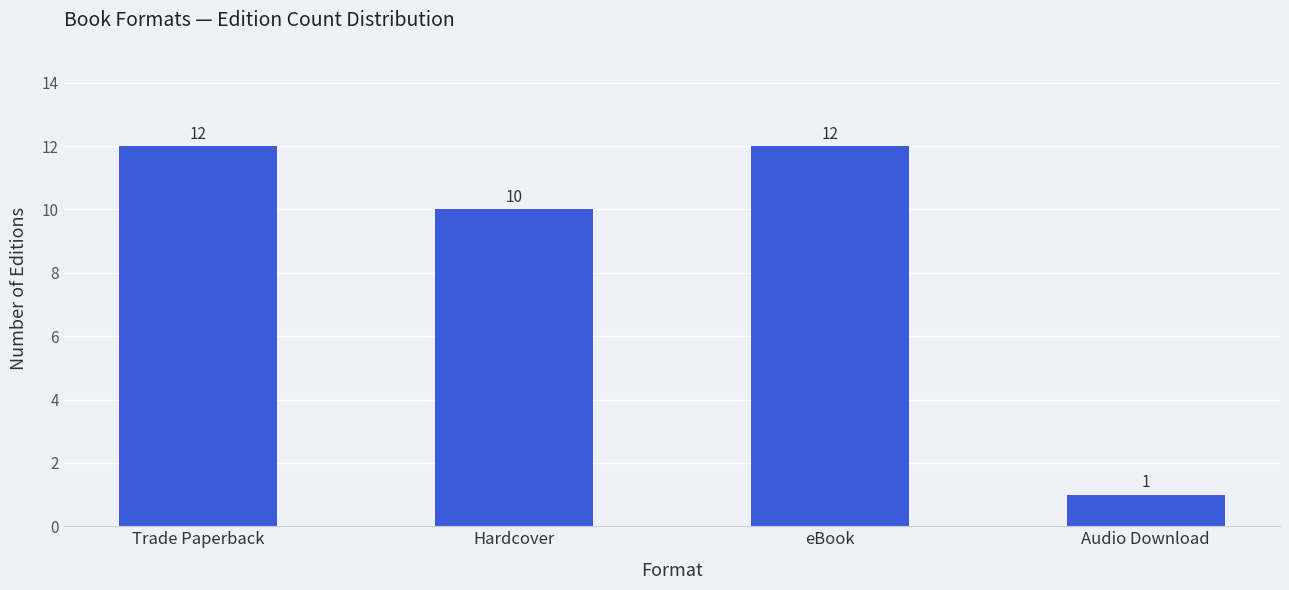

What is the label of the 2nd bar from the left?

Hardcover